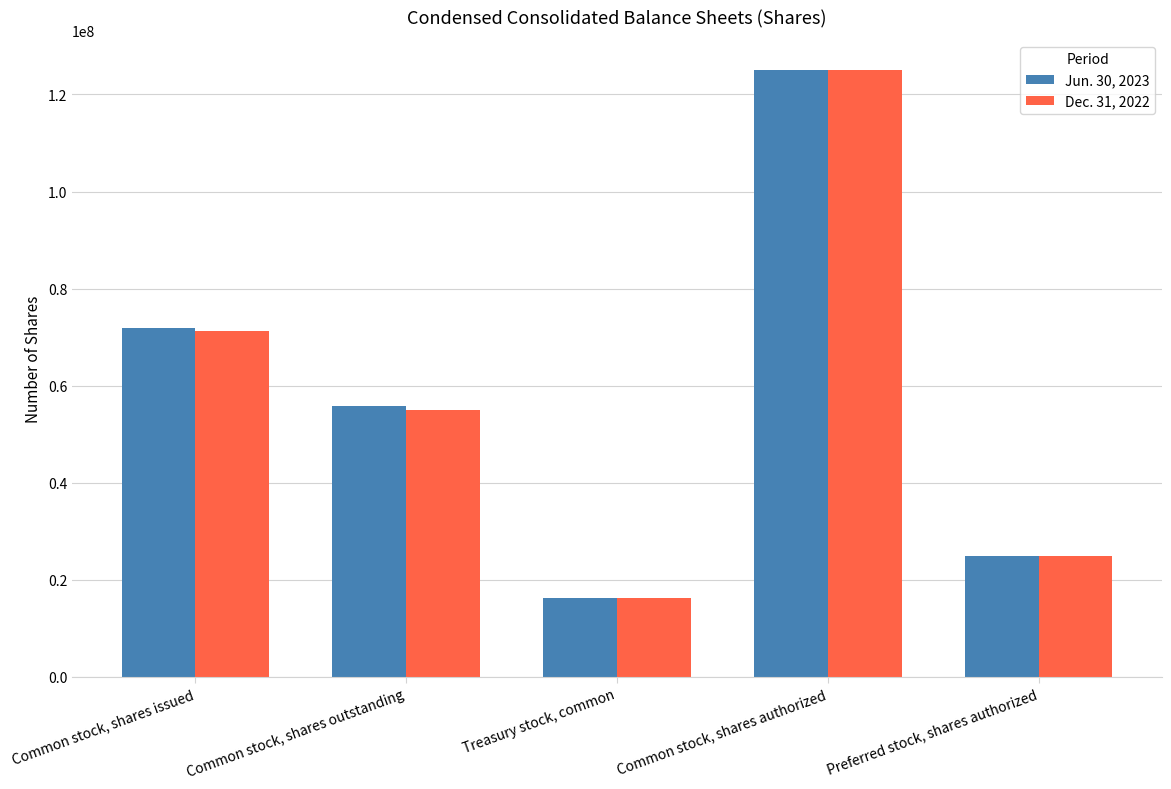

What is the label of the 4th bar from the right?

Common stock, shares outstanding